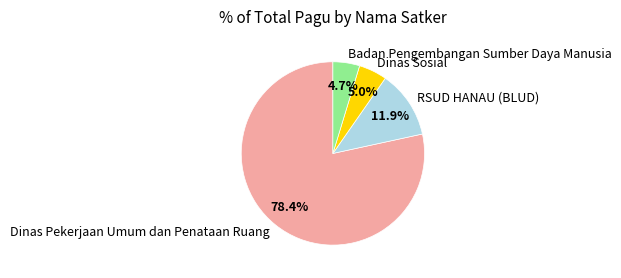

True or false: Dinas Pekerjaan Umum dan Penataan Ruang accounts for 11% of the total.

False